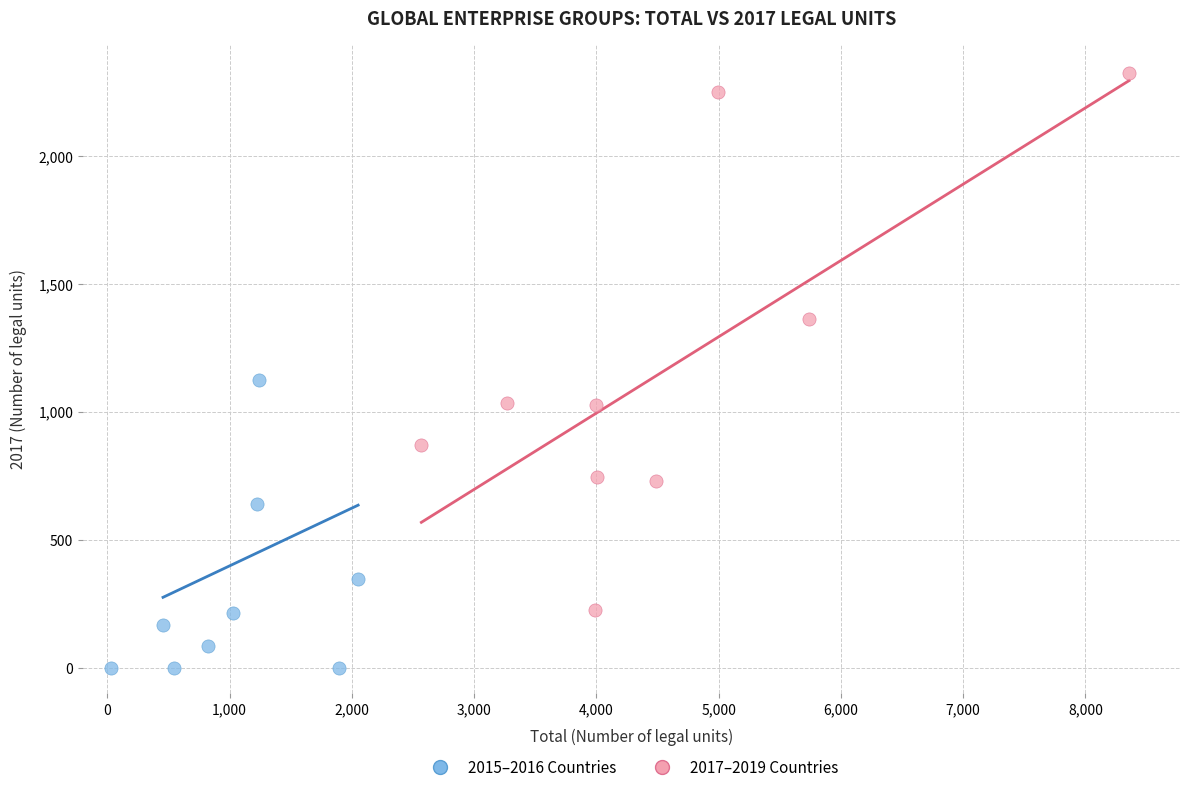

Which series has the widest spread of Y values?

2017–2019 Countries